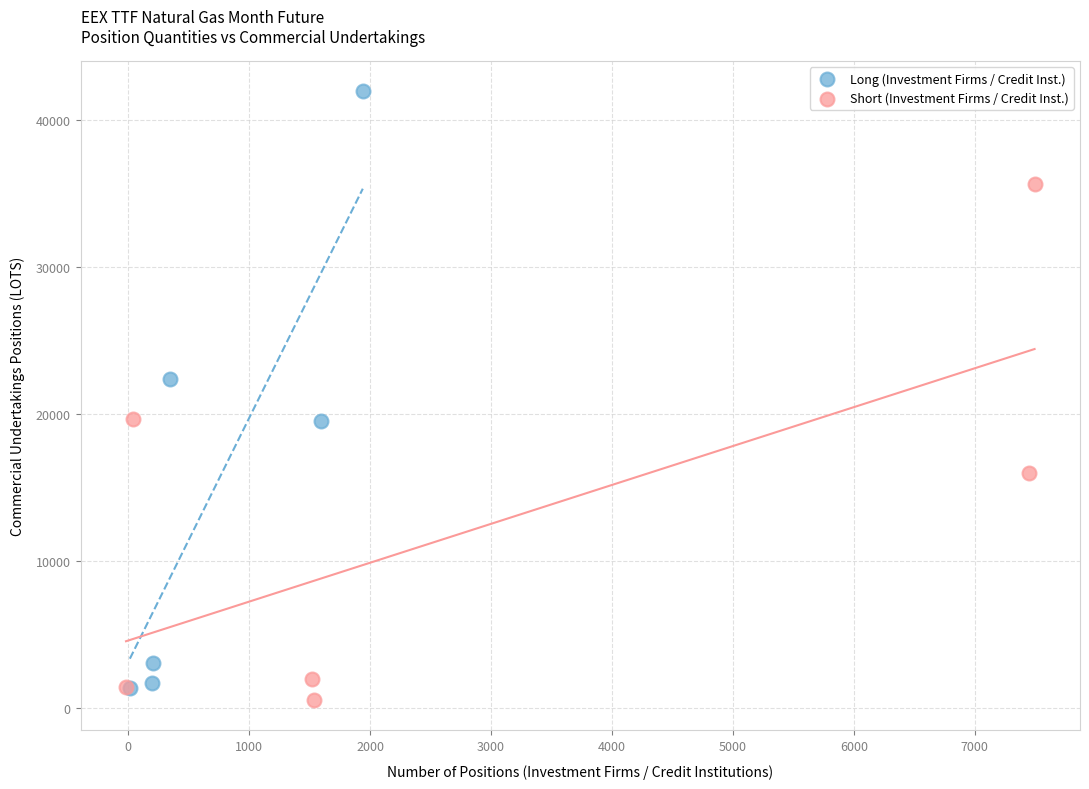

Which series has the widest spread of Y values?

Long (Investment Firms / Credit Inst.)